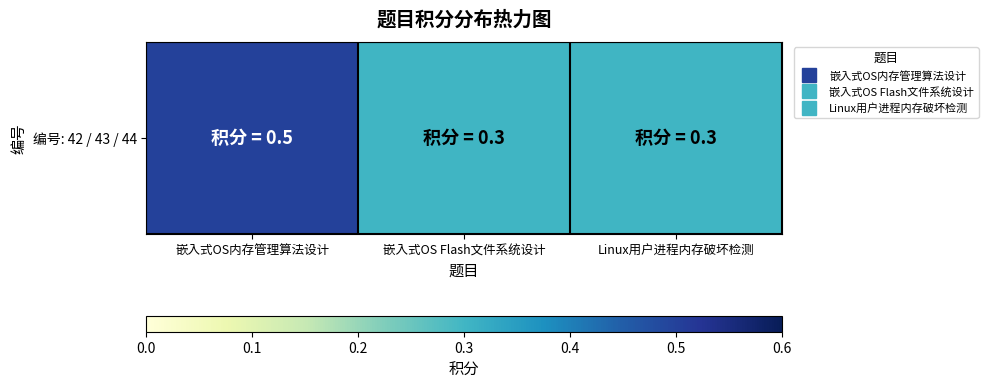

What is the sum of all values?

1.1